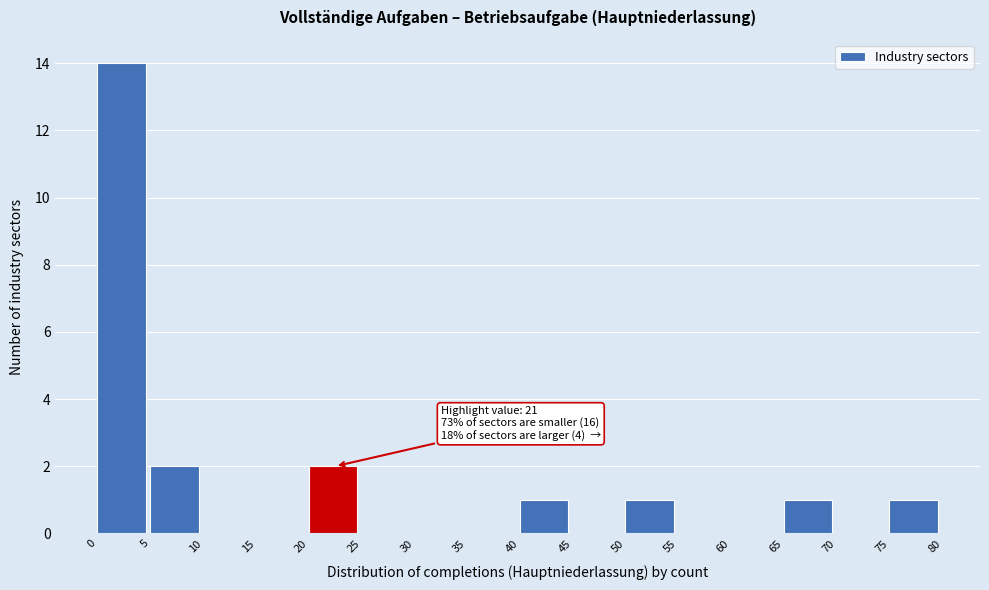

Which range on the x-axis has the tallest bar?

0 to 5